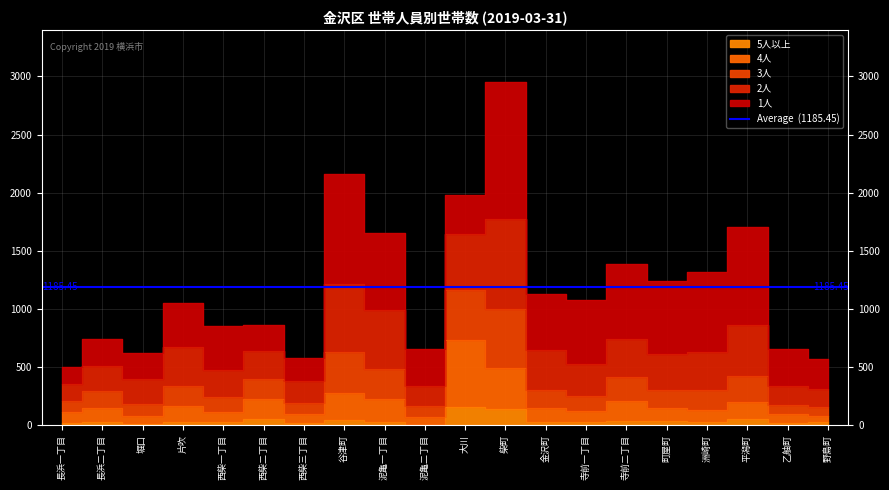

The 3人 series shows 1243 at 平潟町. True or false?

False